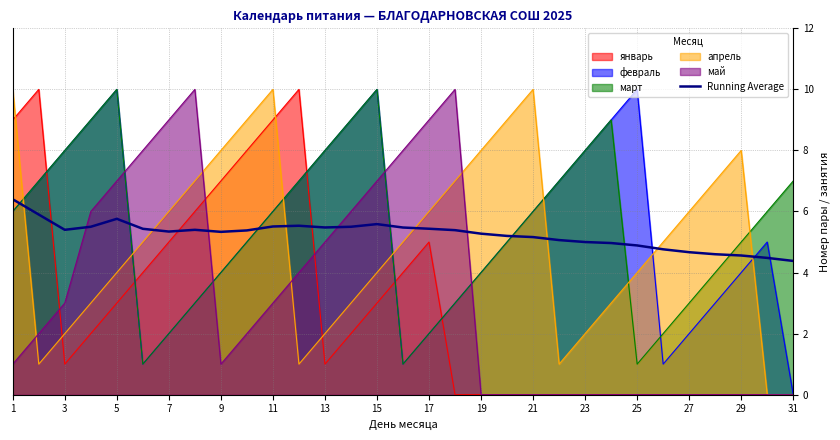

What is the spread (max minus min) of values at 9?

7.0